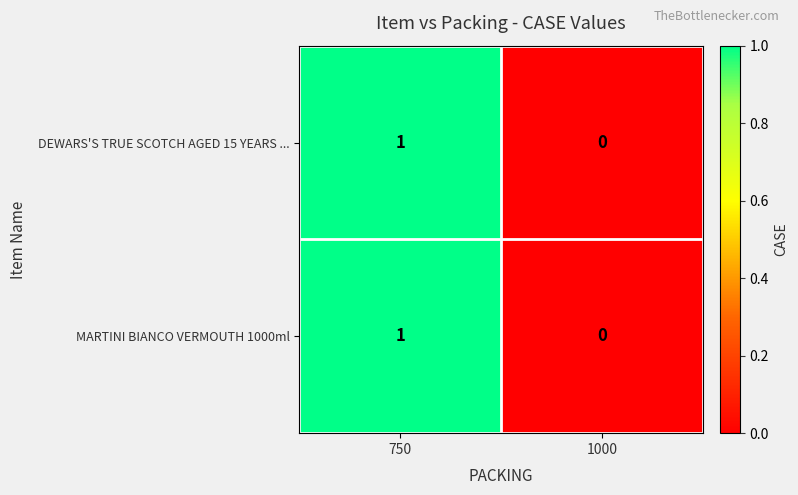

At which category is the sum across all series the highest?

750